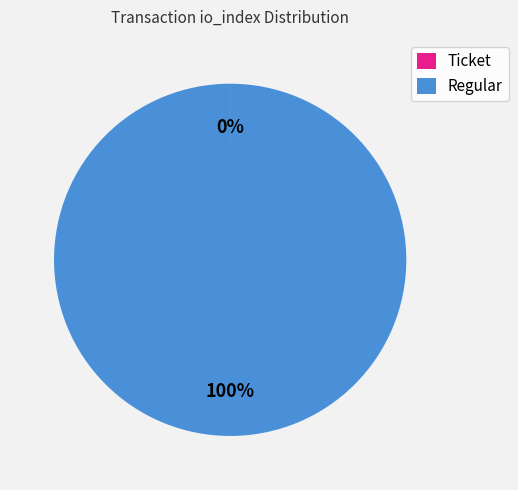

Which category has the biggest portion of the pie?

Regular